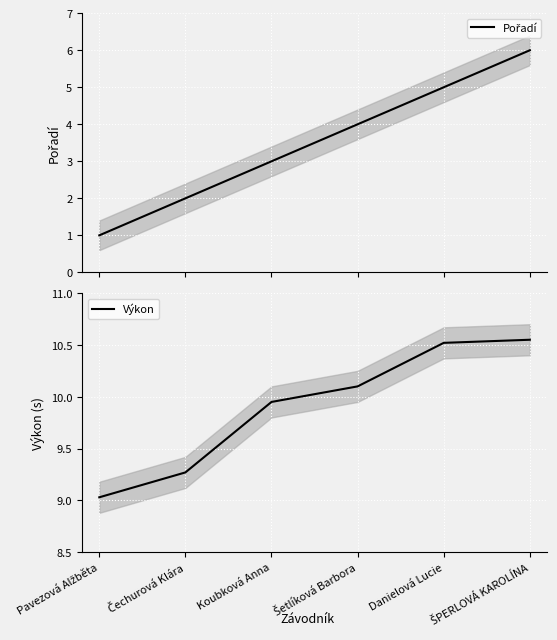

The value of Pořadí at Čechurová Klára is 2.8. True or false?

False